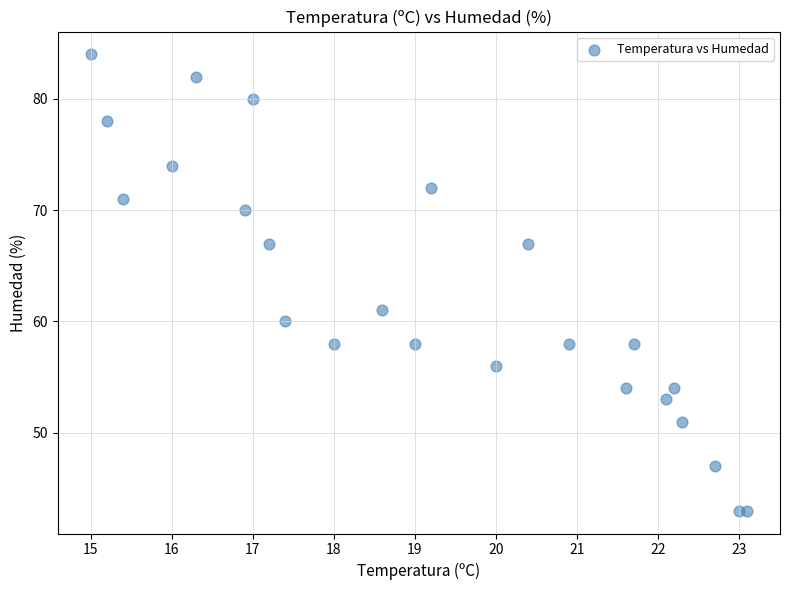

What is the range of Y values (max minus min)?

41